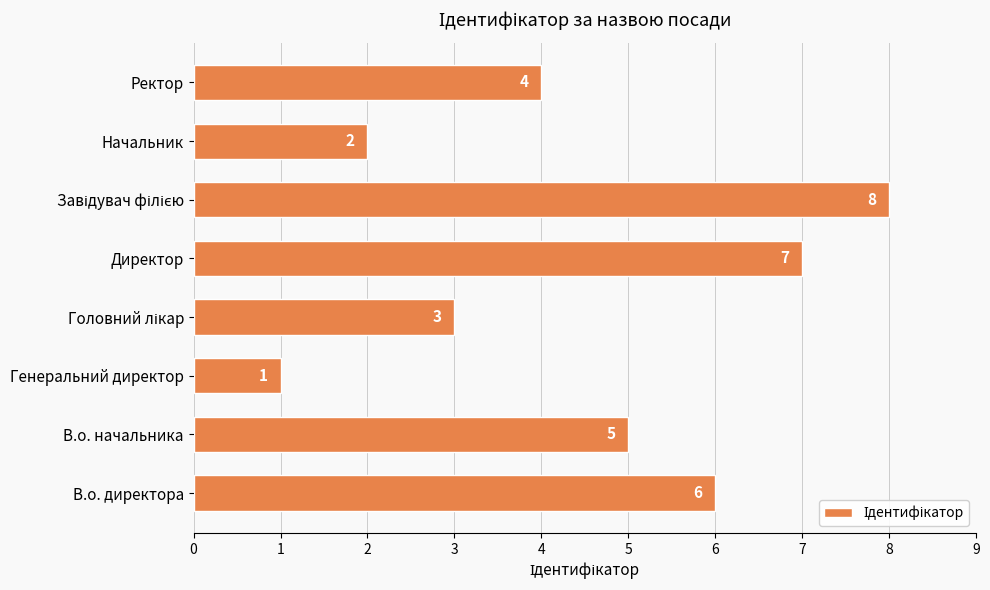

How many values are below 5?

4